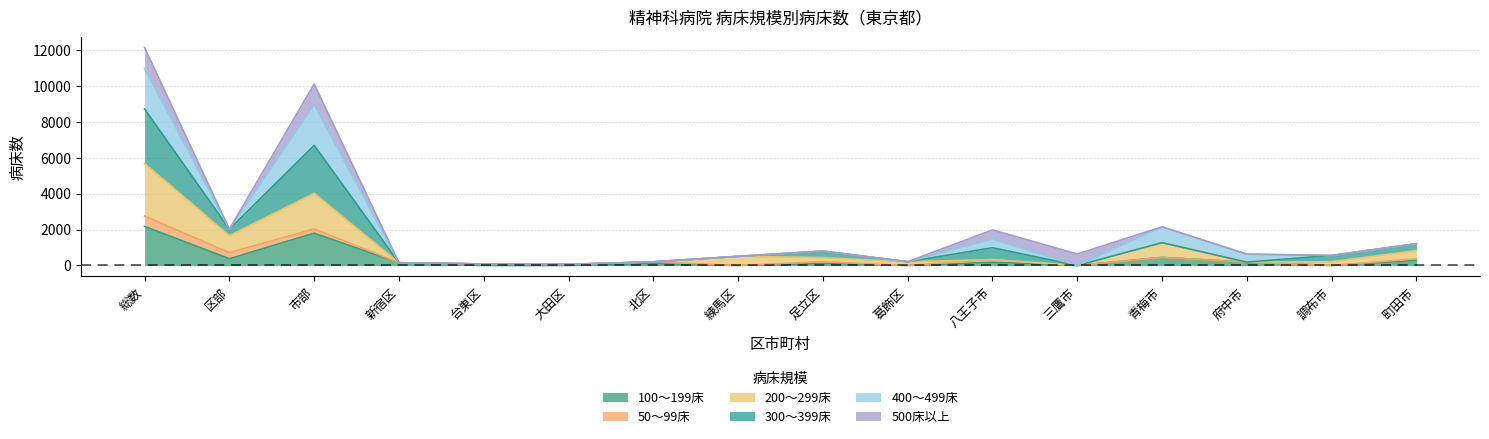

How many interior local valleys does the 200～299床 series have?

5